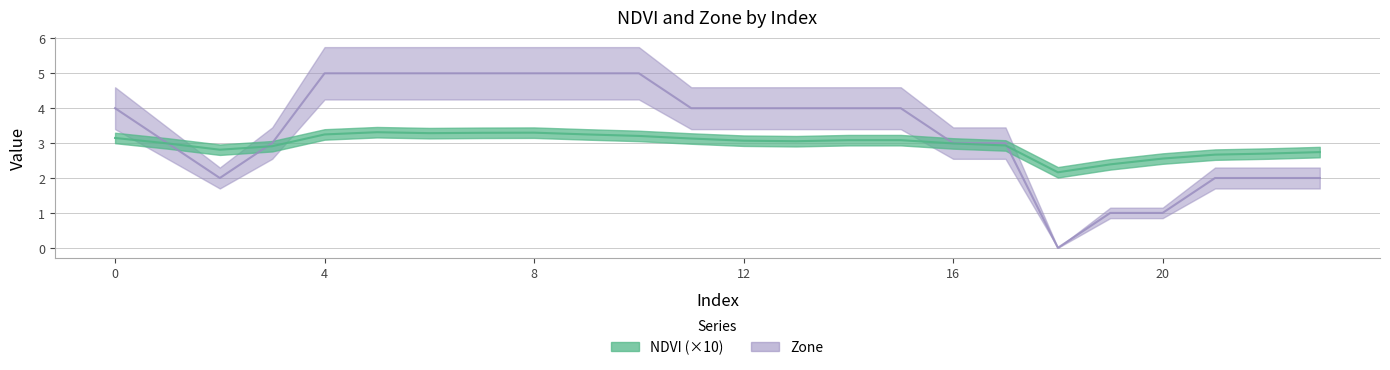

What is the difference between the maximum and minimum values in the NDVI series?

1.1